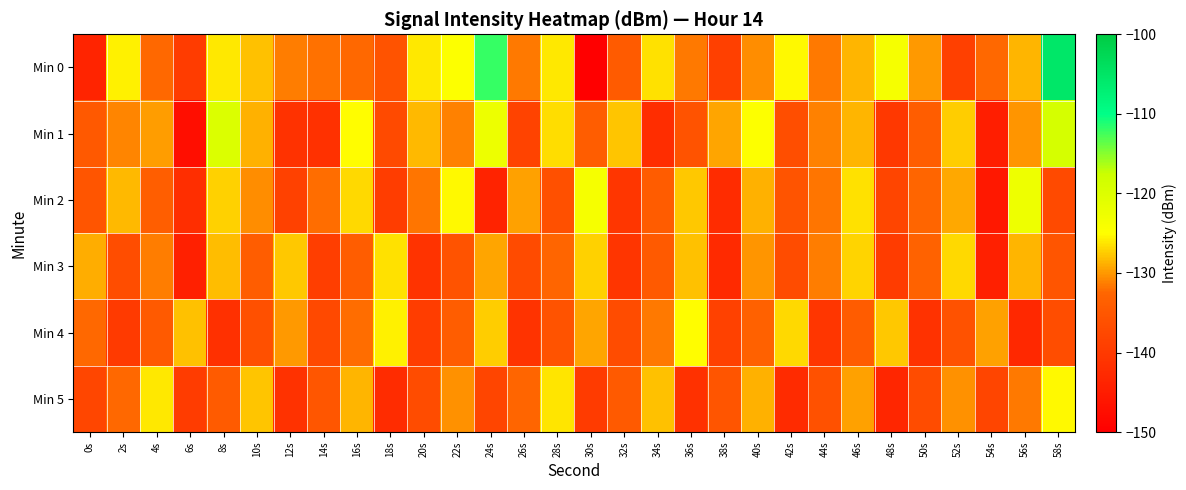

How many distinct data groups are displayed?

6